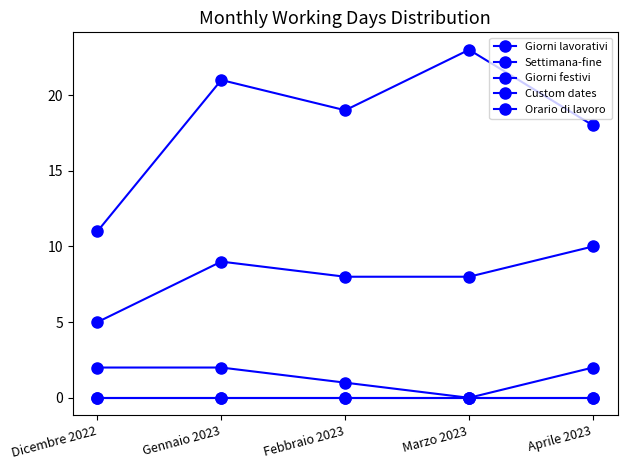

Does the chart have visible grid lines?

No